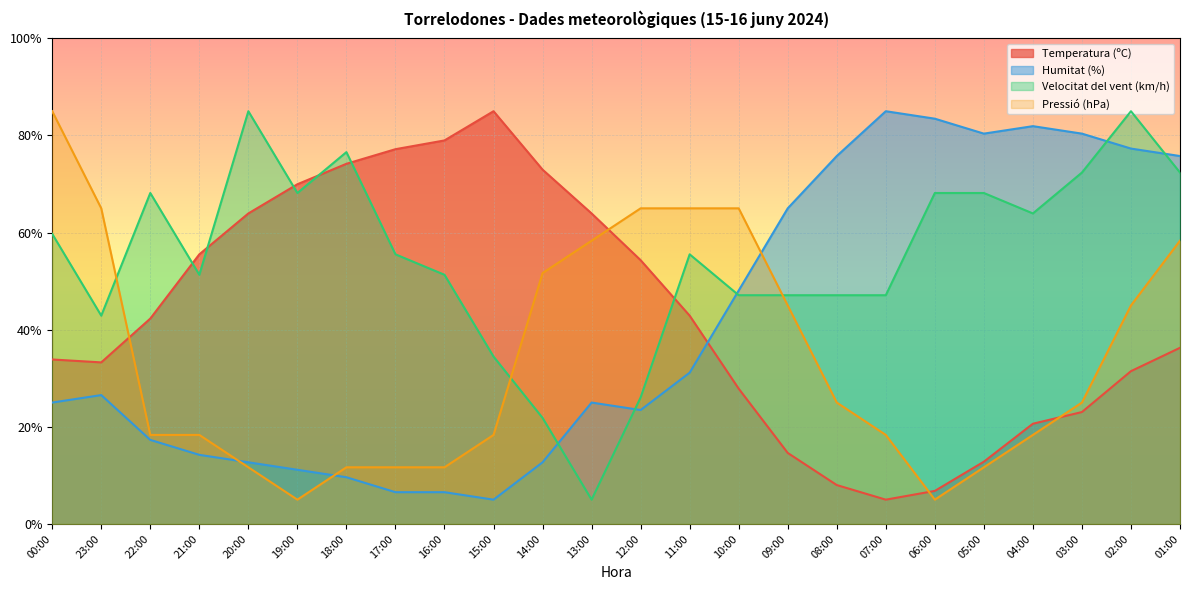

At which category does Humitat (%) reach its first local valley?

15:00